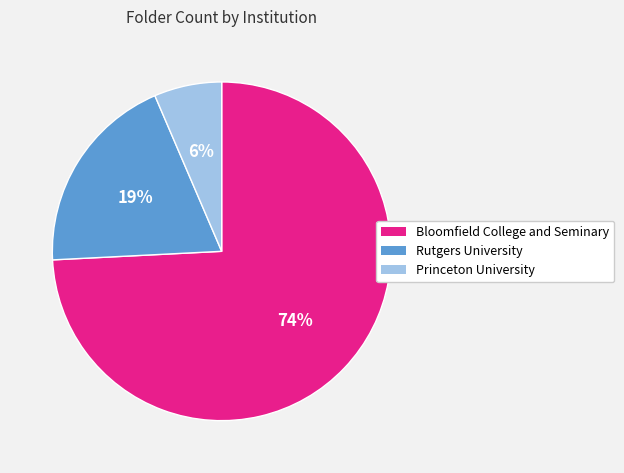

Does Bloomfield College and Seminary represent more than half of the total?

Yes